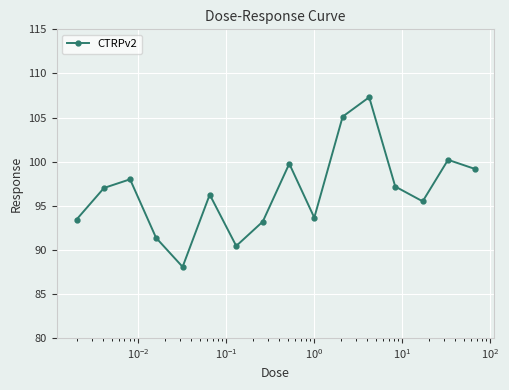

What is the value of the 8th point from the left?

93.2